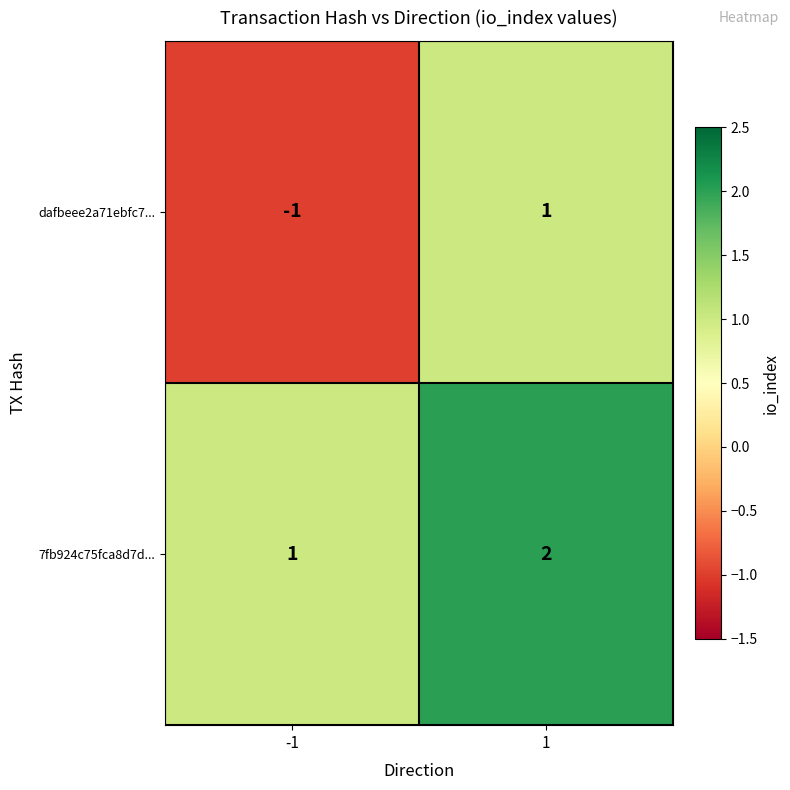

Which series has the widest spread of values?

dafbeee2a71ebfc7...